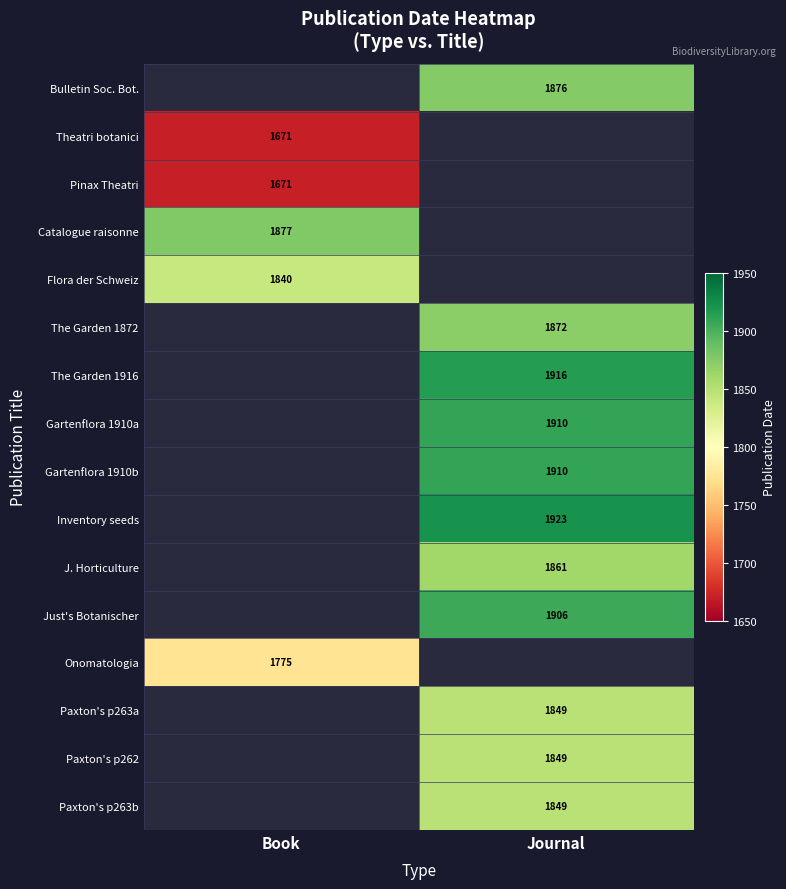

Is it true that Inventory seeds equals 3358.7 at Journal?

False